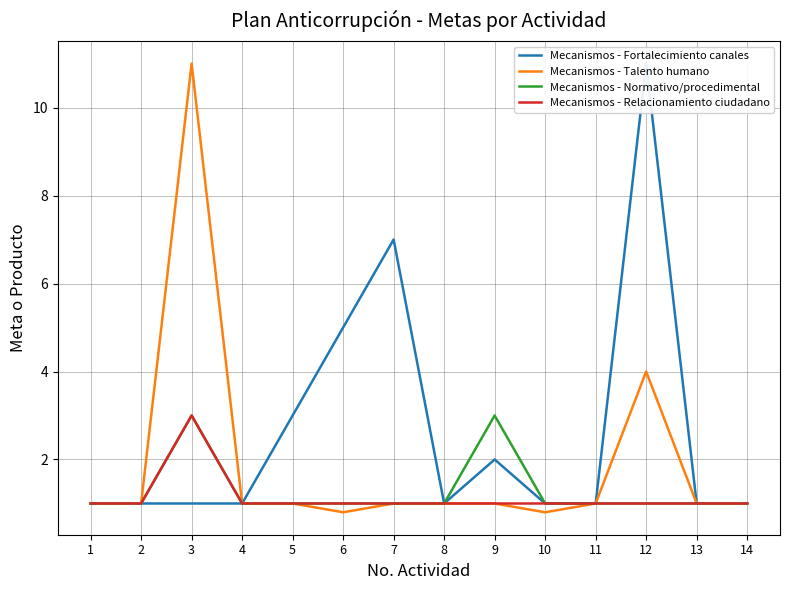

Does the chart display data point markers on the line(s)?

No